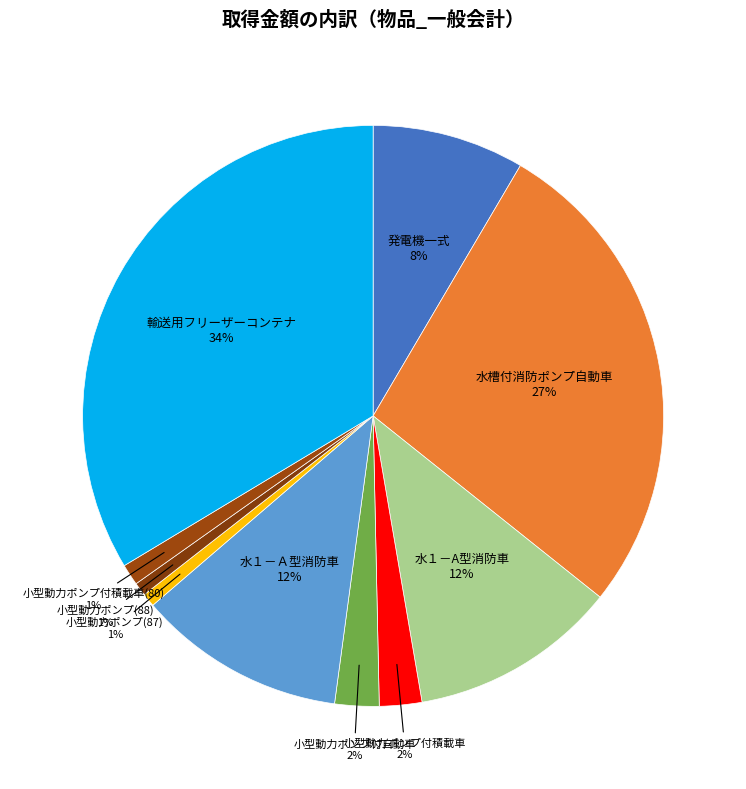

Which slice is the largest?

輸送用フリーザーコンテナ